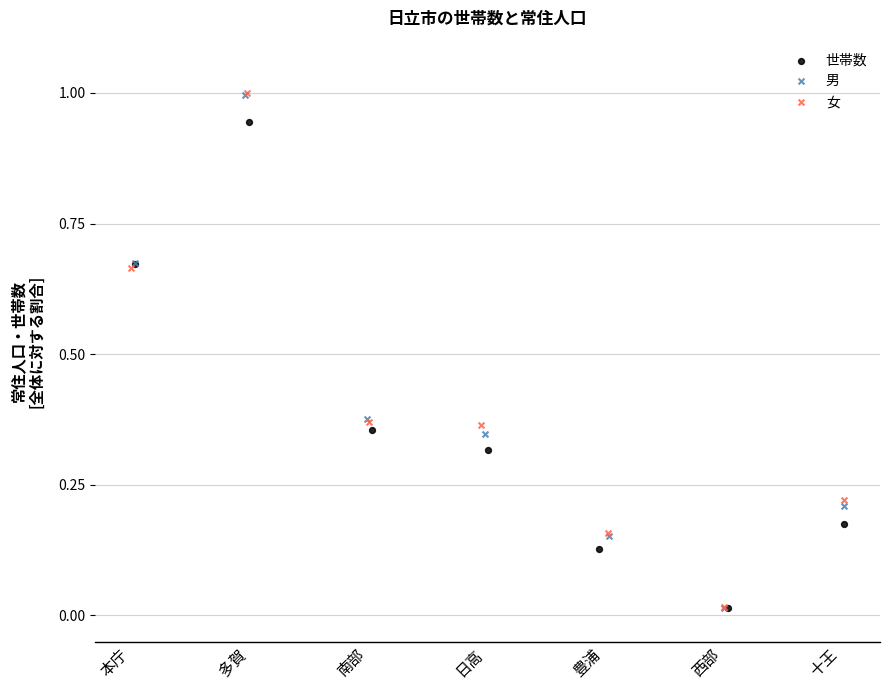

Which series has the largest Y range (max minus min)?

女